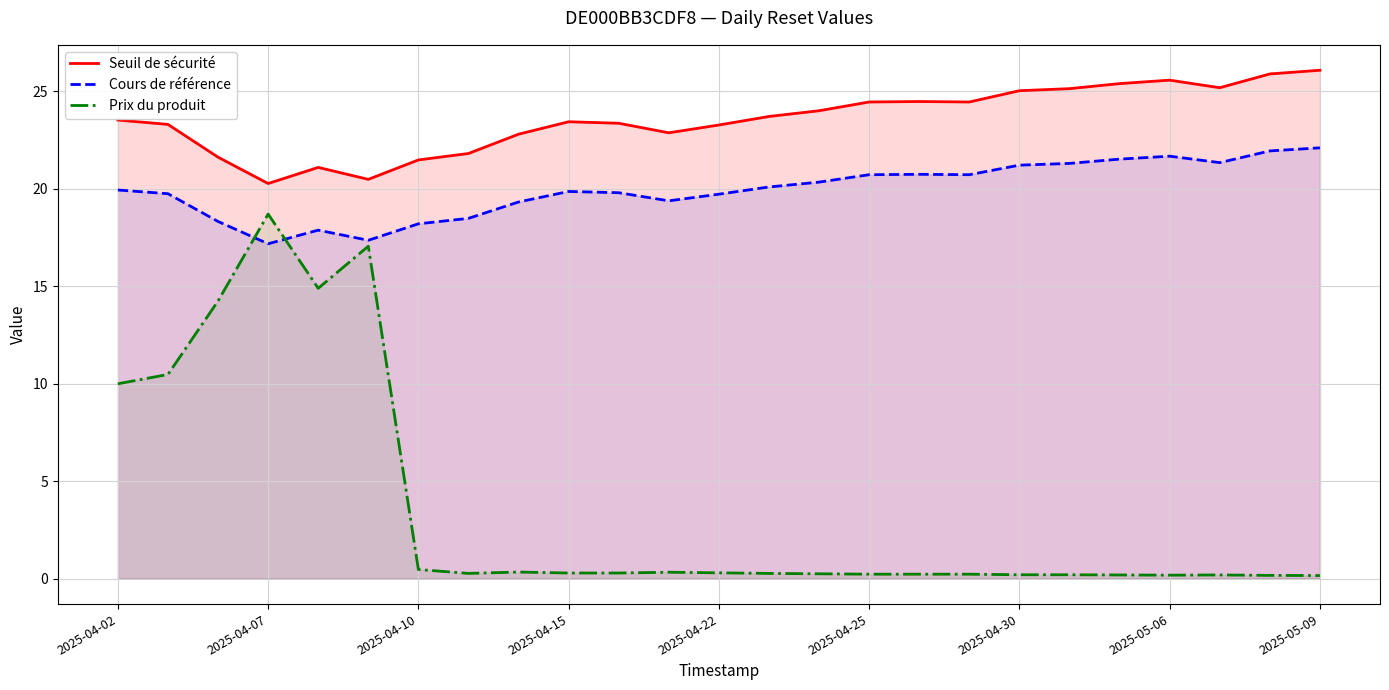

What is the total value across all series at 10?

43.5